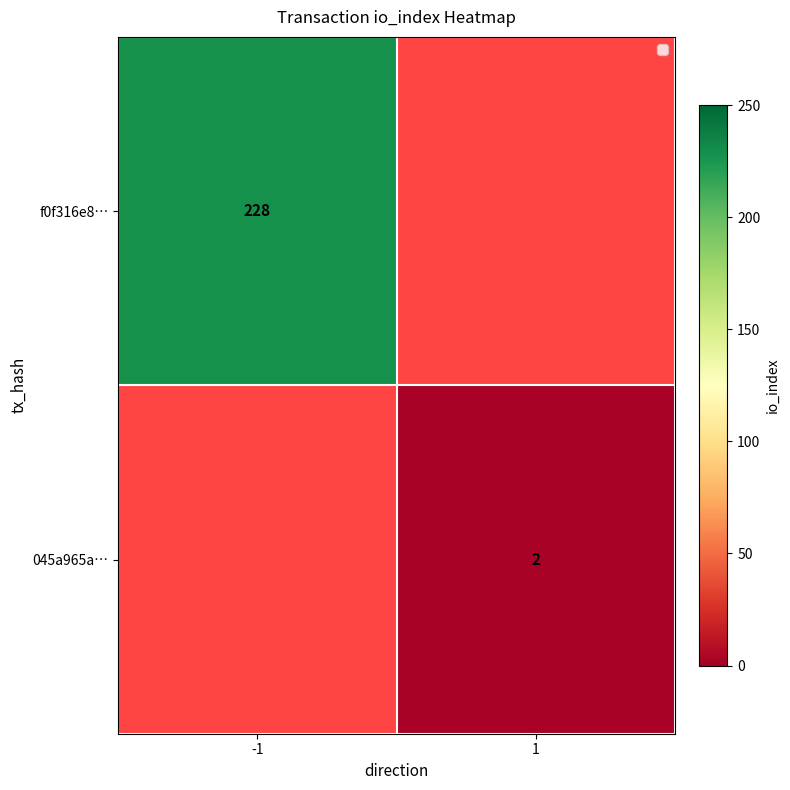

Is it true that f0f316e8… equals 145 at -1?

False